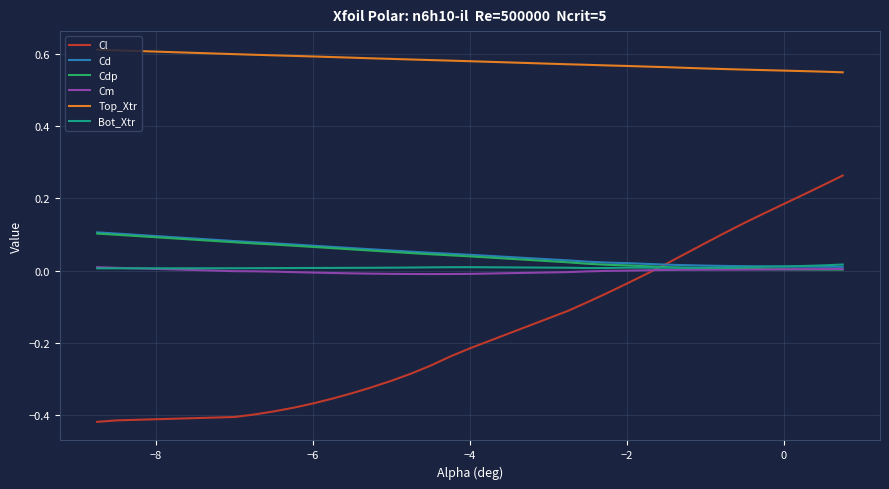

True or false: Bot_Xtr and Top_Xtr intersect in this chart.

False